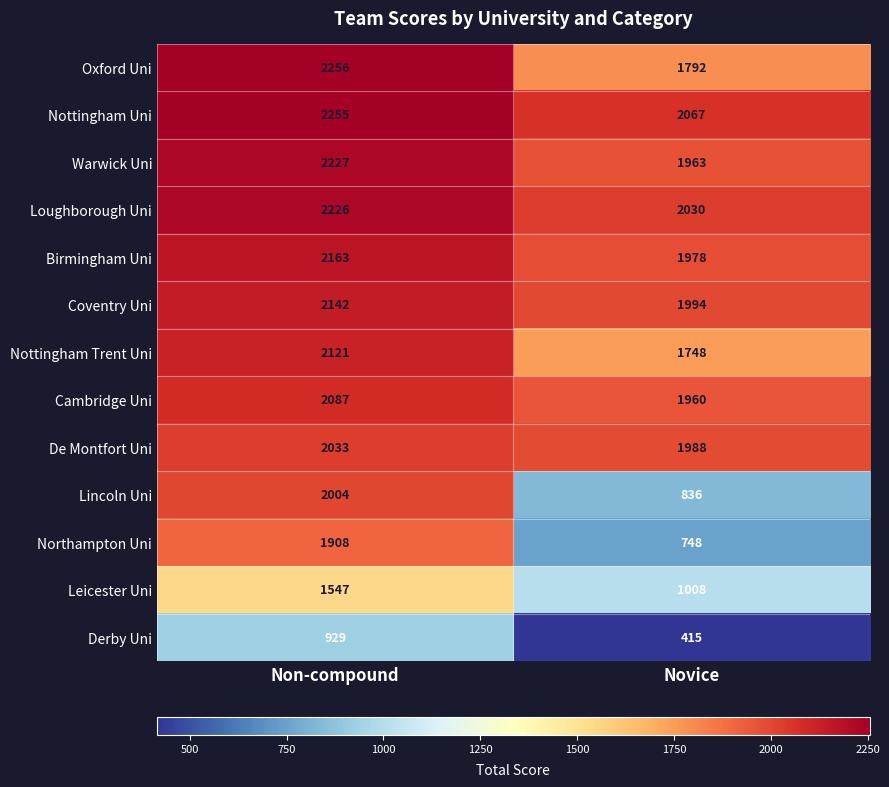

True or false: Warwick Uni has a value of 2227 at Non-compound.

True